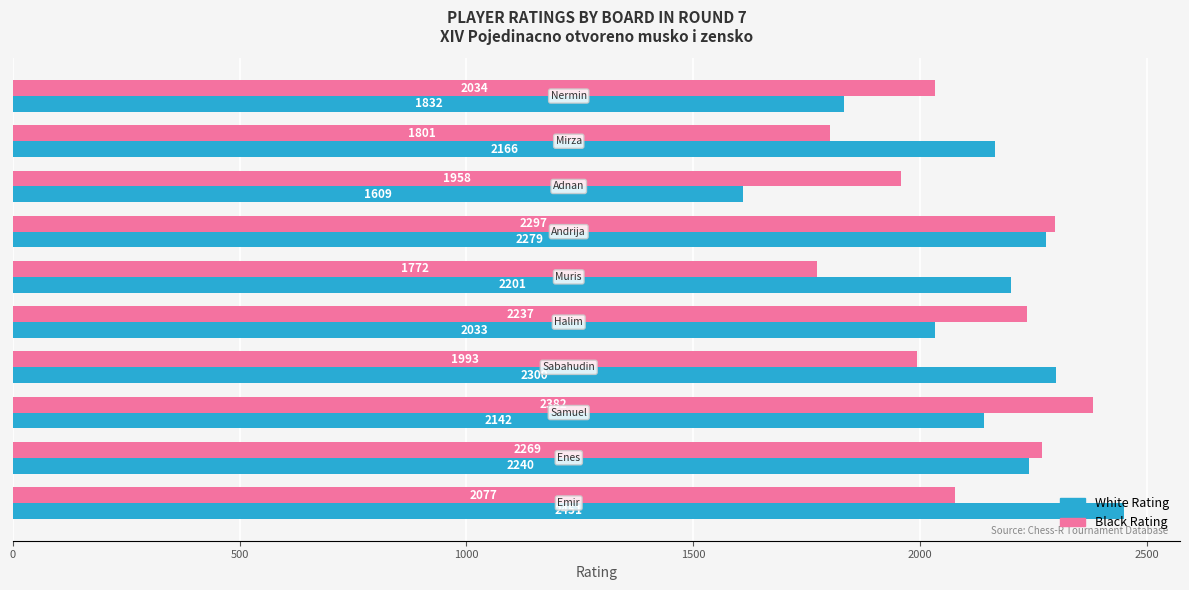

Rank the series by their maximum value, from lowest to highest.

Black Rating, White Rating